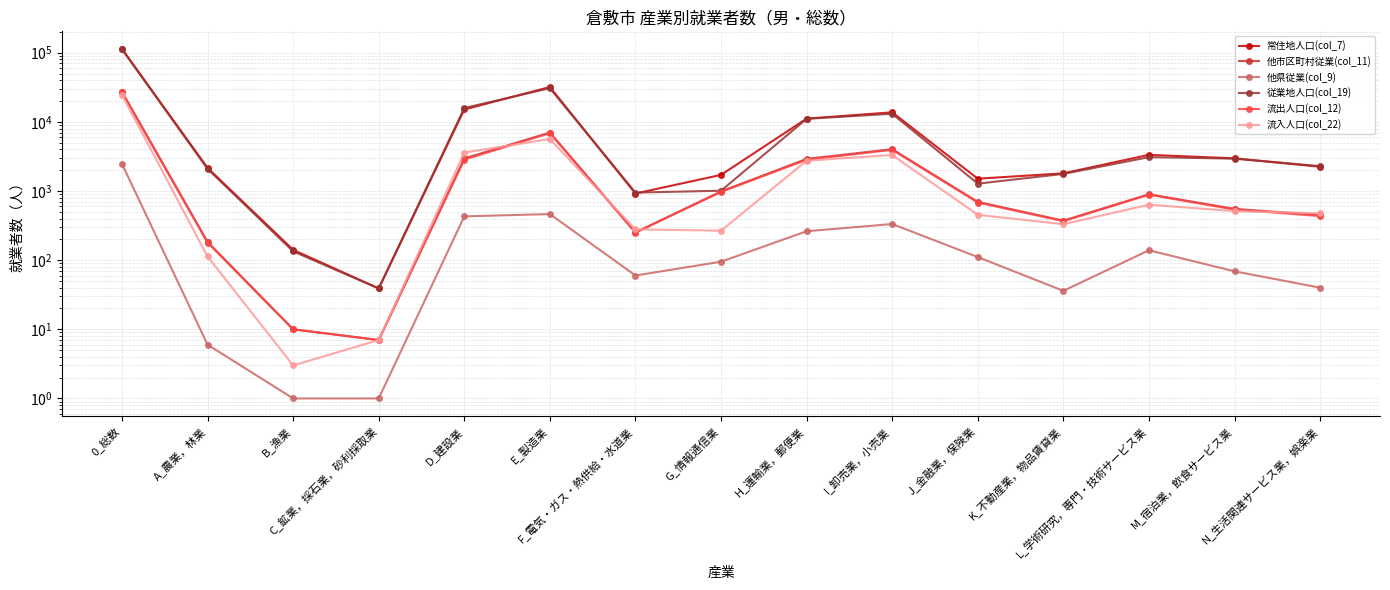

Between K_不動産業，物品賃貸業 and 0_総数, which is larger?

0_総数